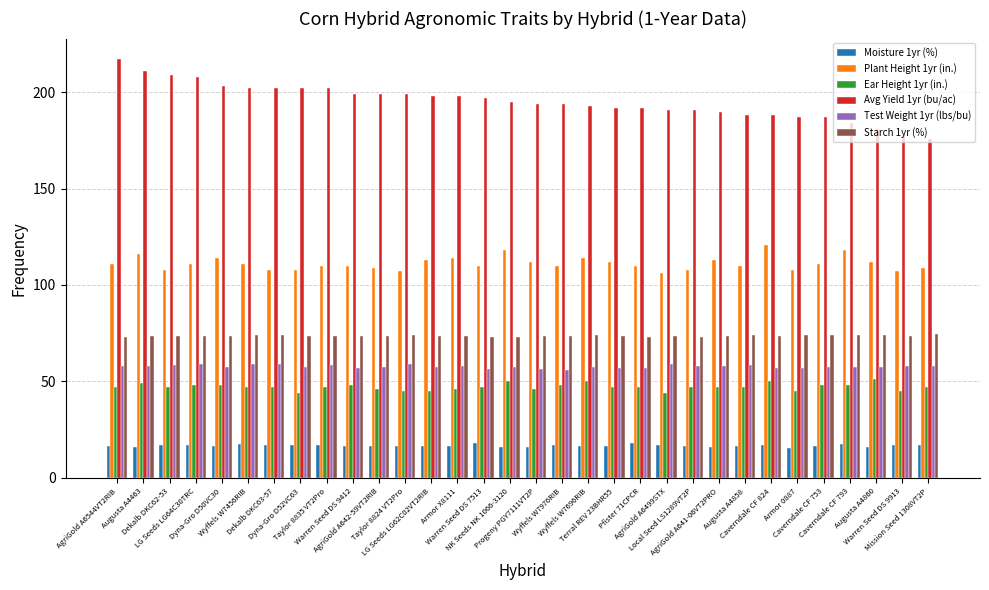

What is the smallest value displayed?

15.4